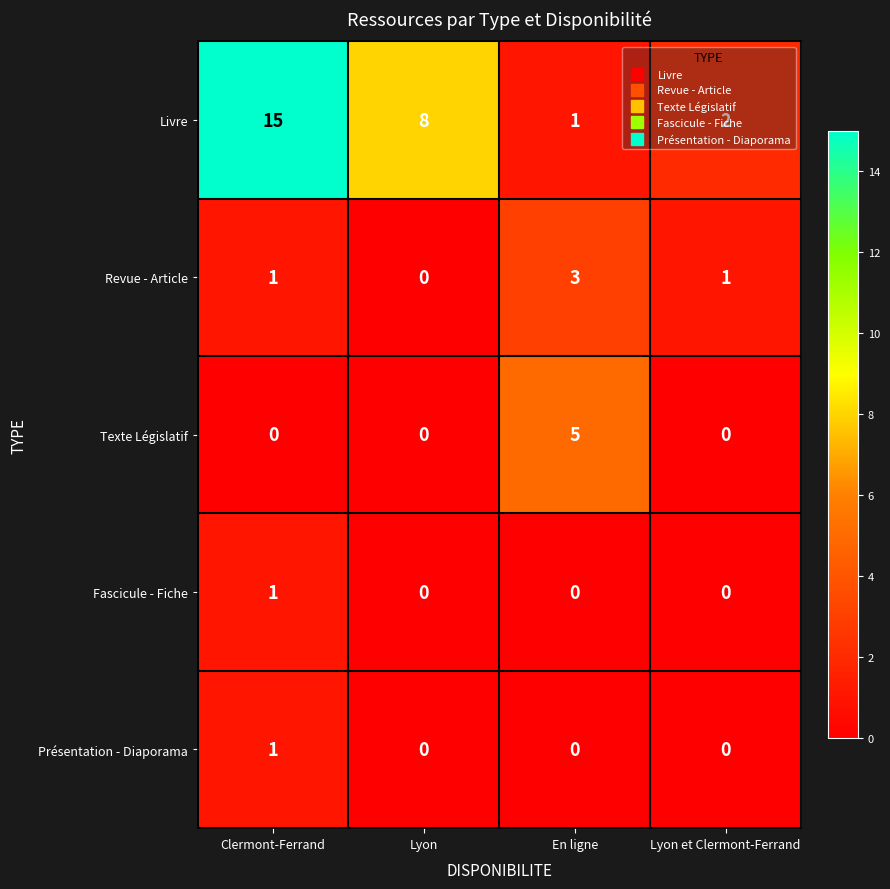

How many data points does each series have?

4